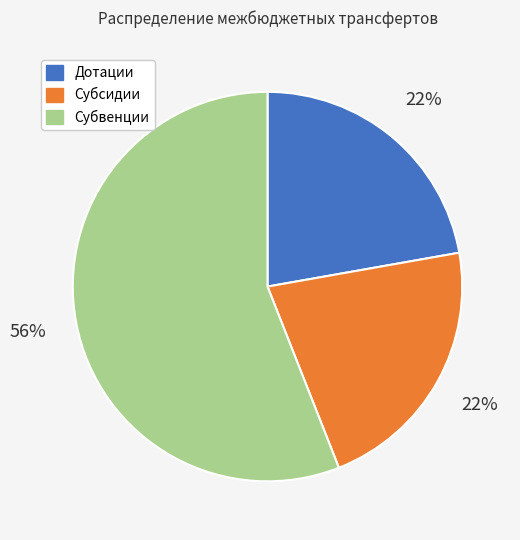

What is the ratio of the value at Дотации to the value at Субвенции?

0.4